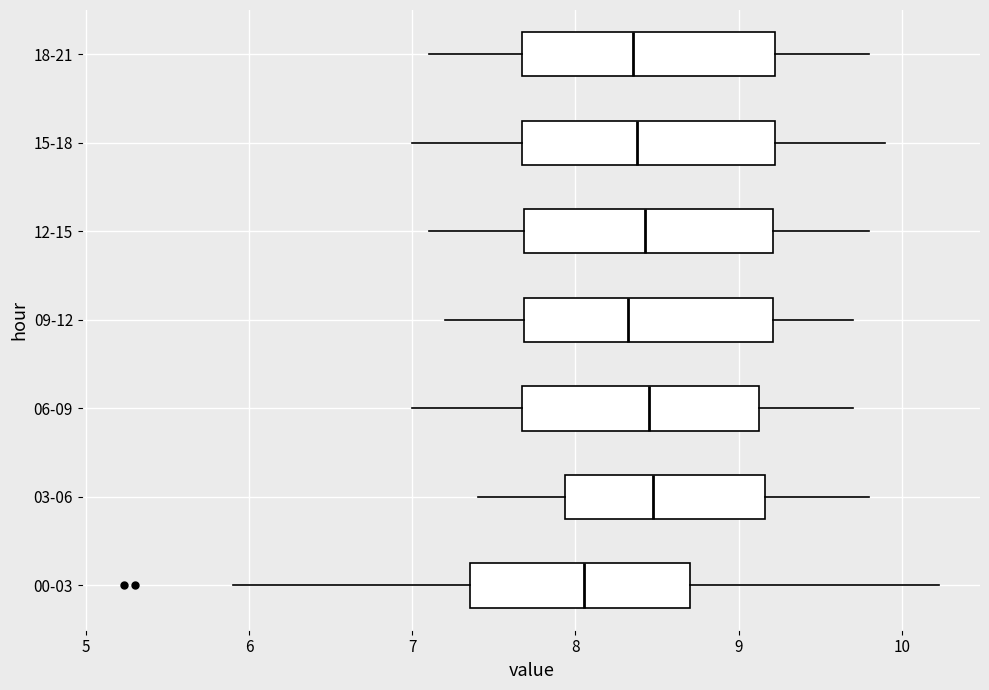

Reading bottom to top, read every box against the x-axis: the position of its median line, the range the box covers, and the ends of its whiskers. The values are not printed on the chart, so give them approximately, as read against the axis.

00-03: median 8.1, box 7.4 to 8.7, whiskers 5.9 to 10.2
03-06: median 8.5, box 7.9 to 9.2, whiskers 7.4 to 9.8
06-09: median 8.5, box 7.7 to 9.1, whiskers 7.0 to 9.7
09-12: median 8.3, box 7.7 to 9.2, whiskers 7.2 to 9.7
12-15: median 8.4, box 7.7 to 9.2, whiskers 7.1 to 9.8
15-18: median 8.4, box 7.7 to 9.2, whiskers 7.0 to 9.9
18-21: median 8.4, box 7.7 to 9.2, whiskers 7.1 to 9.8